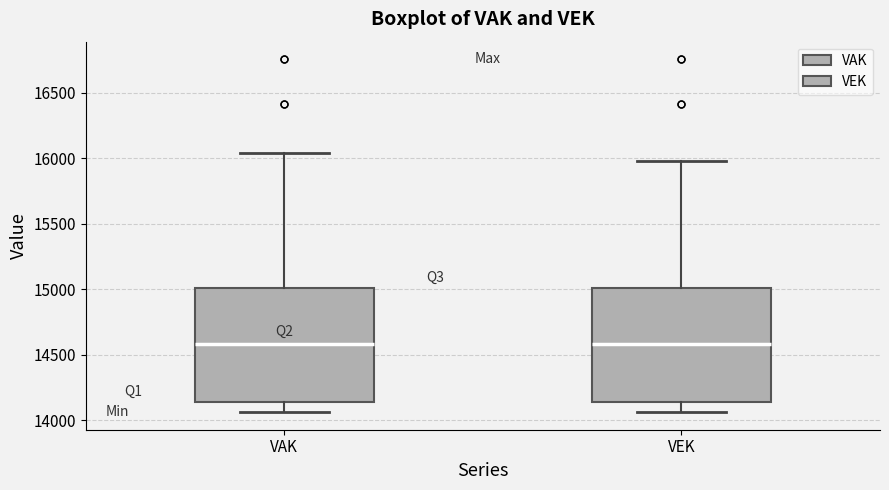

Reading left to right, transcribe this box plot: for each box, give where its median line is, the range the box spans, and where its two whiskers end, as read against the y-axis. The values are not printed on the chart, so give them approximately, as read against the axis.

VAK: median 14600, box 14150 to 15000, whiskers 14050 to 16050
VEK: median 14600, box 14150 to 15000, whiskers 14050 to 16000